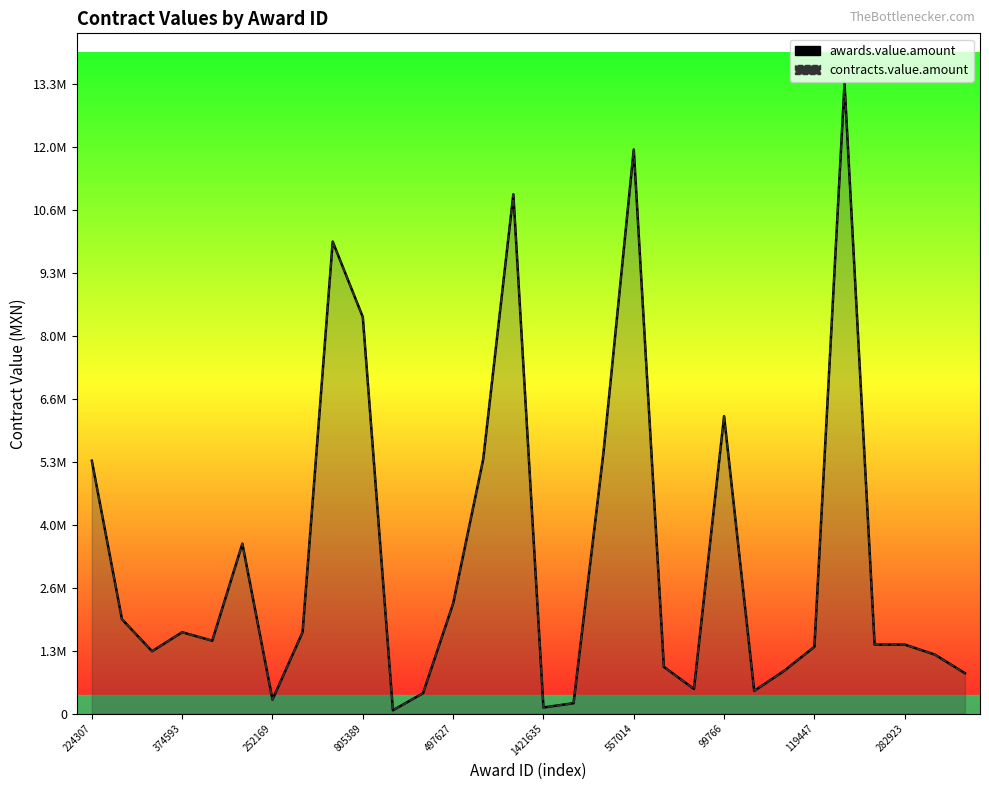

The value of contracts.value.amount at 20 is 179680.3. True or false?

False